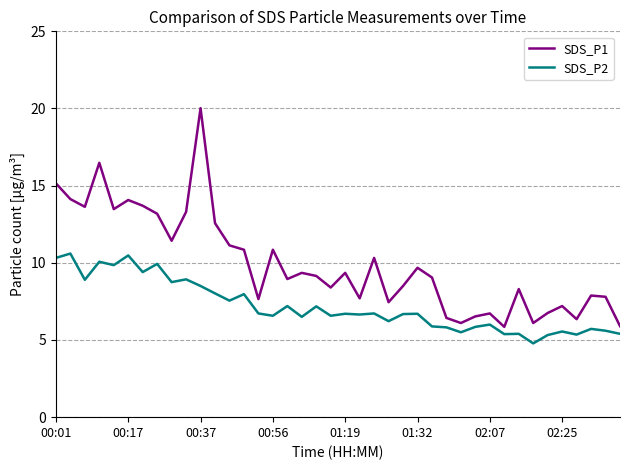

True or false: SDS_P1 has more than 1 points higher than both neighbors.

True